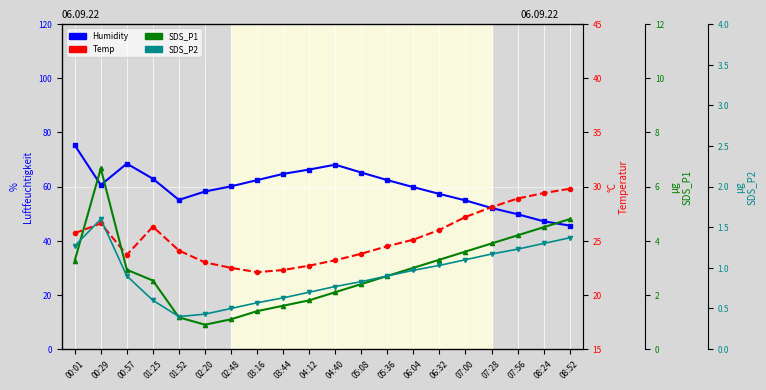

What is the label of the 3rd point from the left?

00:57